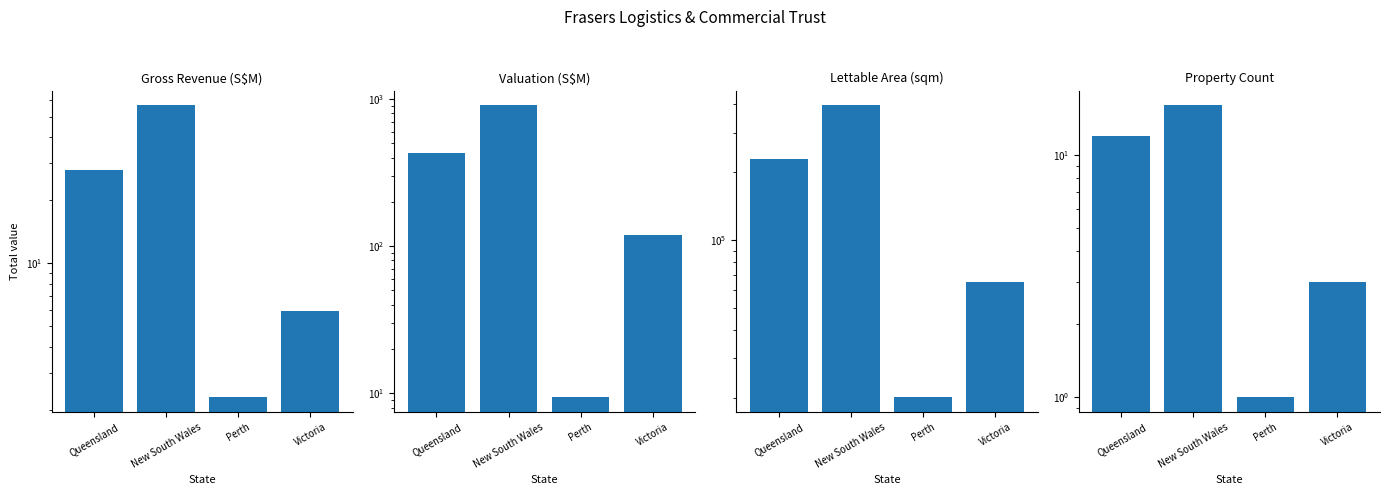

How many data points in Valuation (S$M) are less than 427?

2